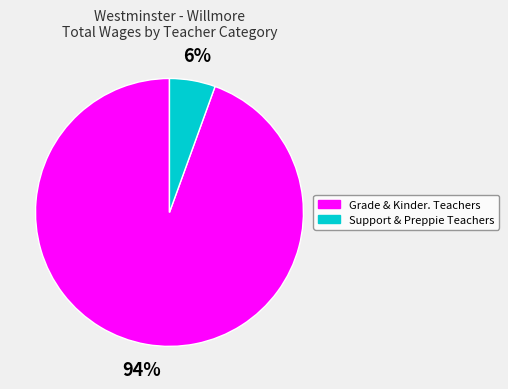

To the nearest percent, what is the average slice percentage?

50%